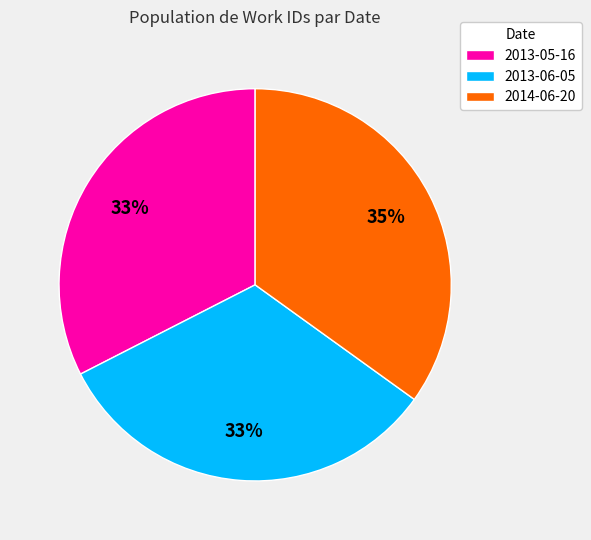

Between 2013-06-05 and 2014-06-20, which is larger?

2014-06-20